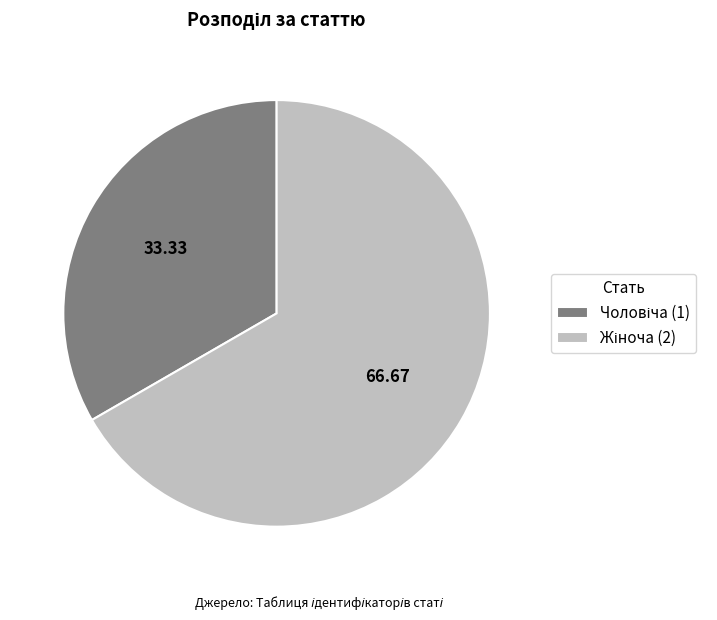

Is there a majority slice in this chart?

Yes